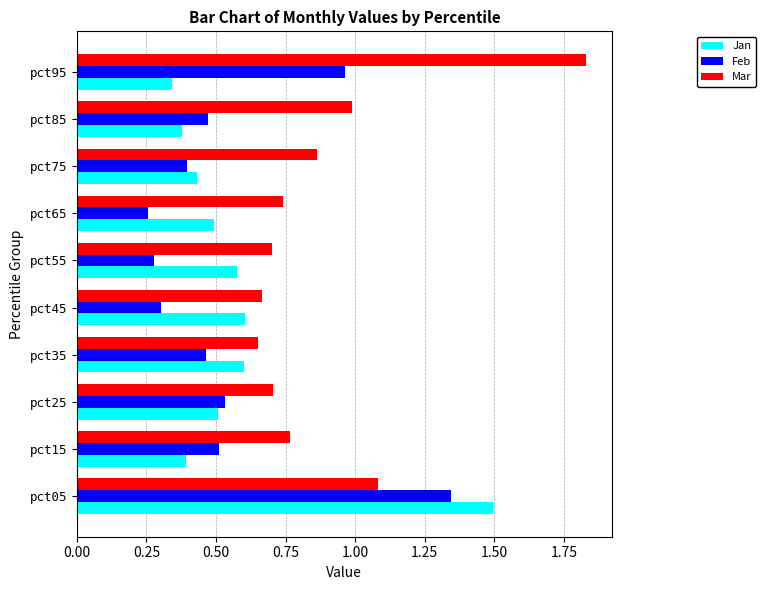

At how many categories does at least one series exceed 0?

10